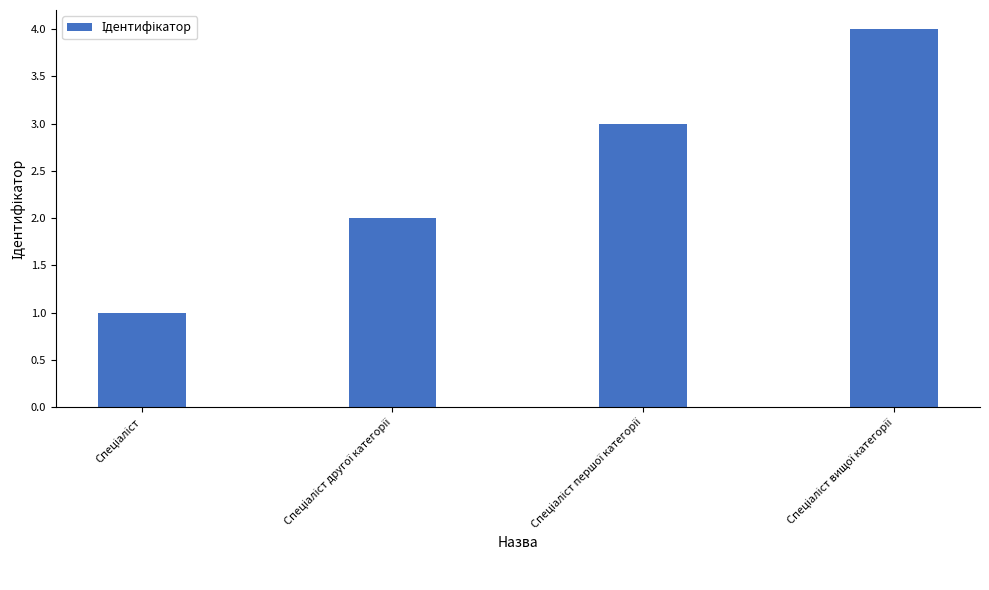

What is the difference between the maximum and minimum values?

3